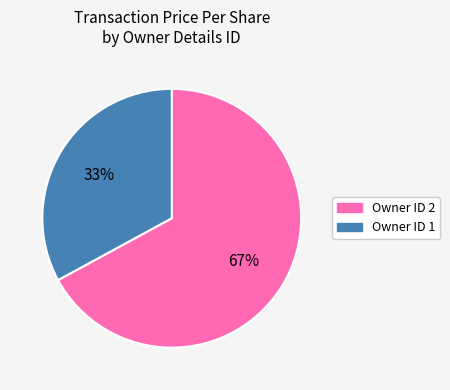

Is there a majority slice in this chart?

Yes